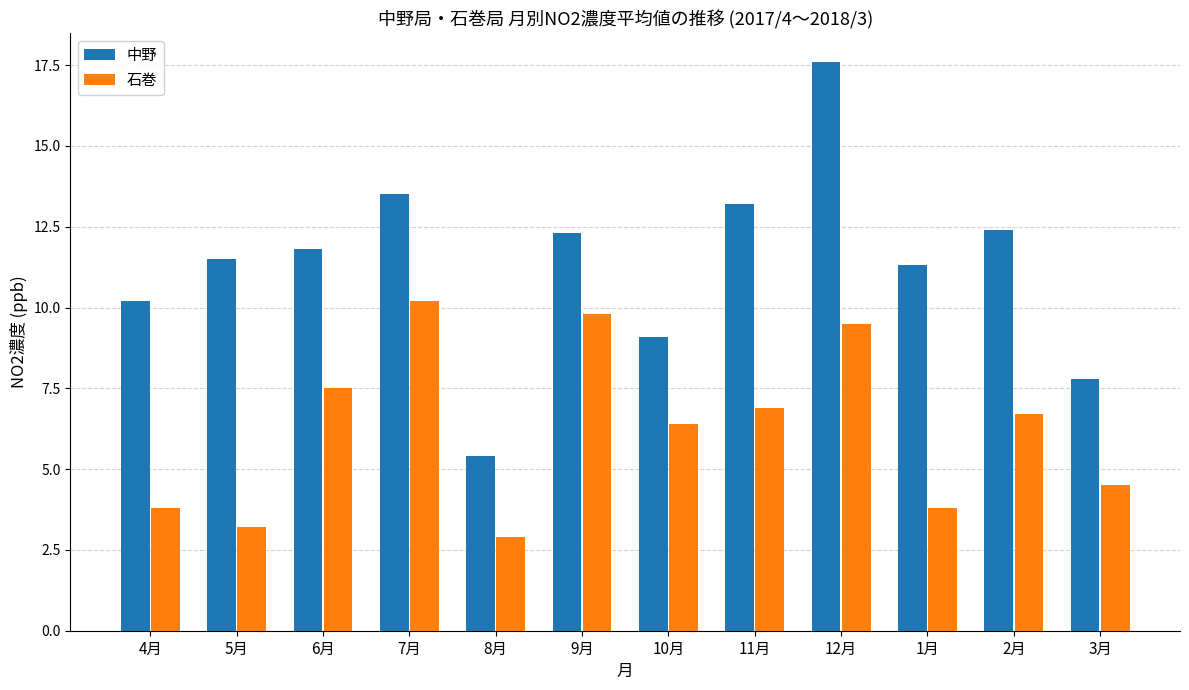

True or false: 中野 has a value of 5.4 at 8月.

True